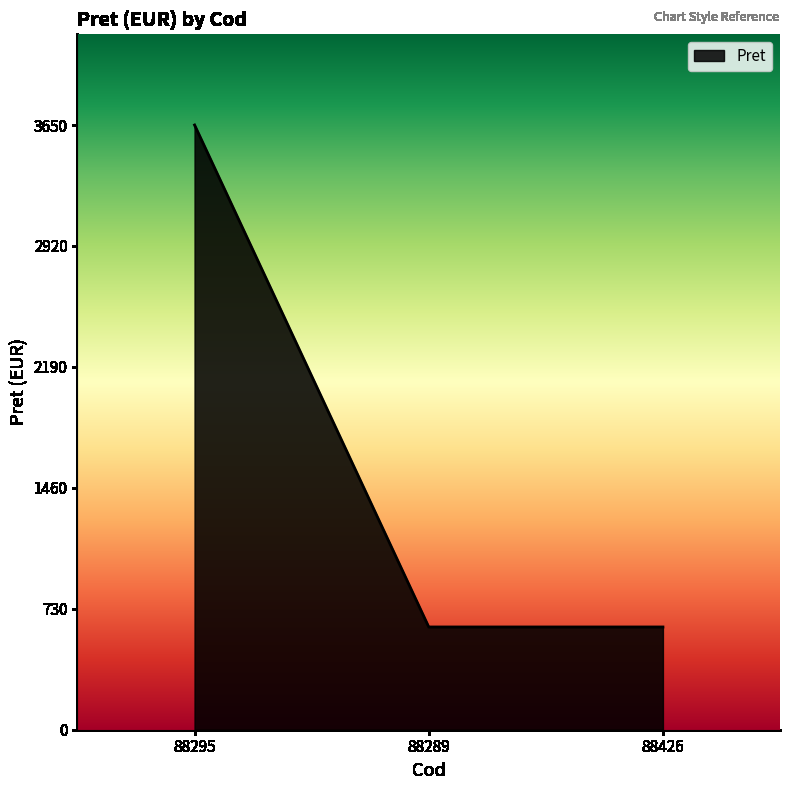

The value at 88295 is 2147. True or false?

False